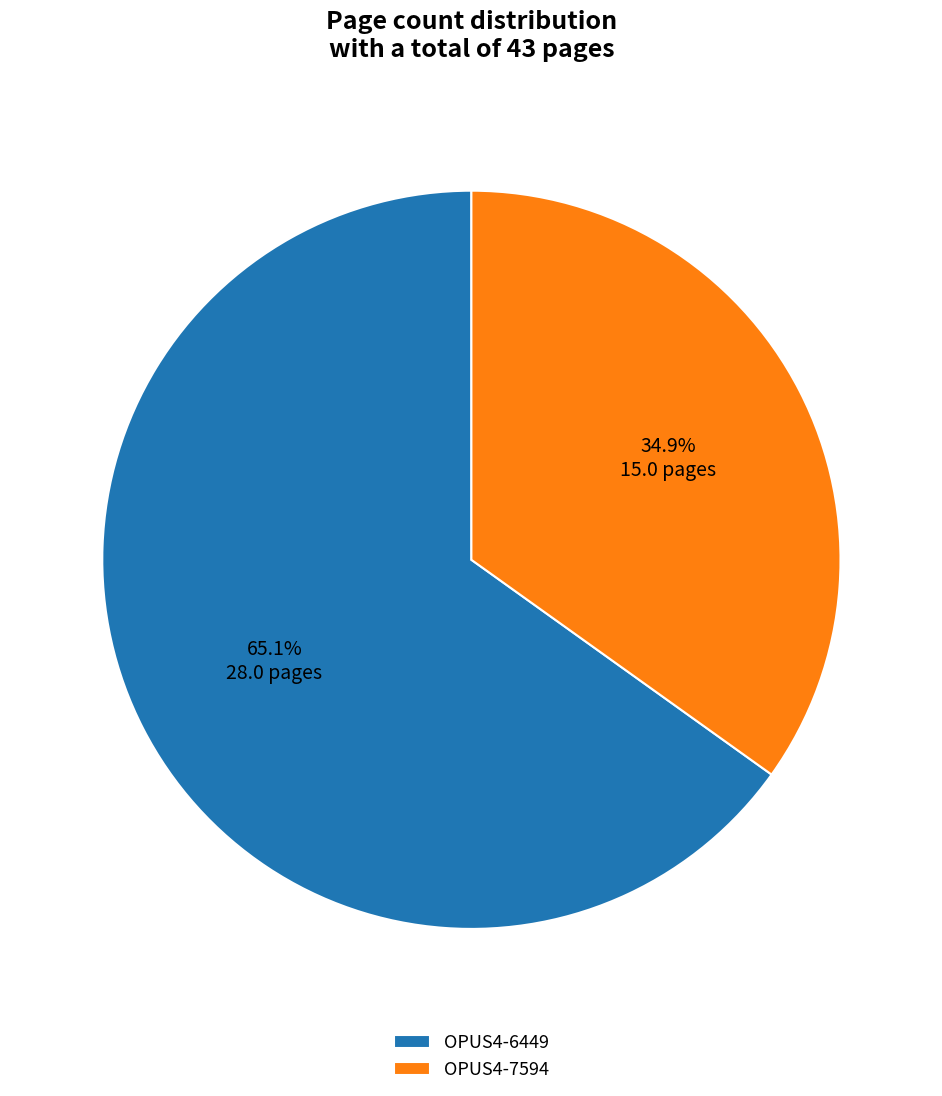

Is OPUS4-6449 the majority of the pie?

Yes